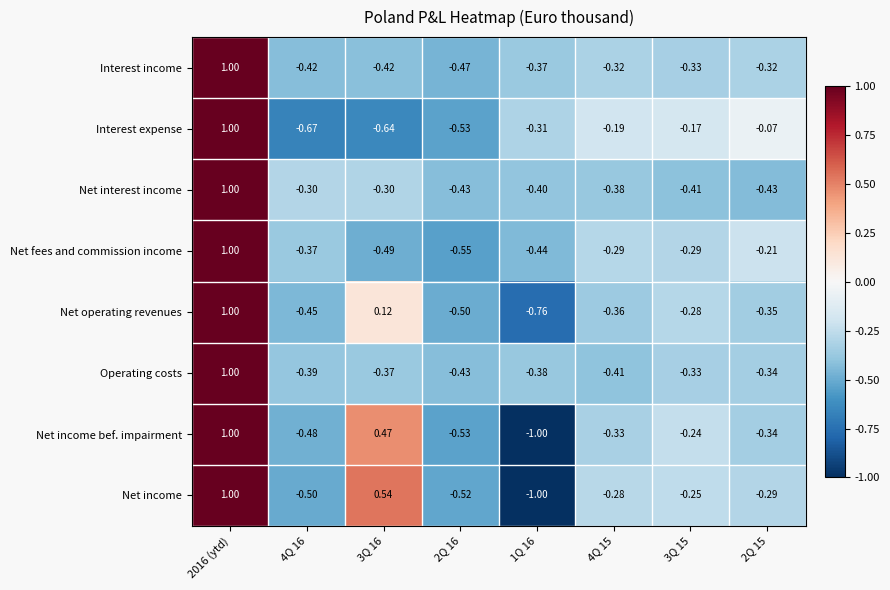

Which series changed the most between 2016 (ytd) and 2Q 15?

Net interest income